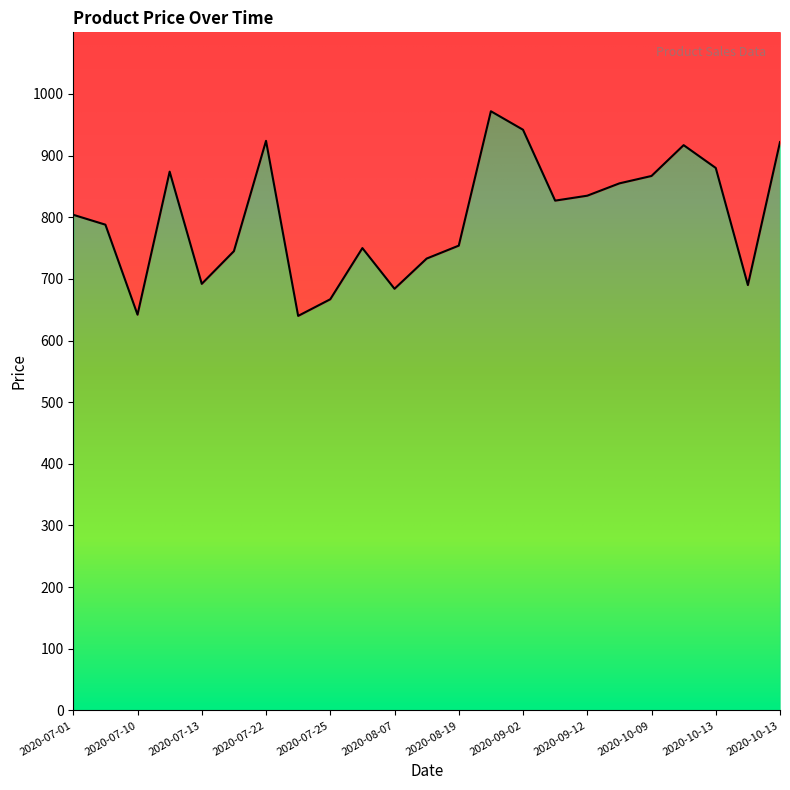

List the labels in order of value, largest first.

2020-08-21, 2020-09-02, 2020-07-22, 2020-10-13, 2020-10-12, 2020-10-13, 2020-07-11, 2020-10-09, 2020-09-19, 2020-09-12, 2020-09-03, 2020-07-01, 2020-07-09, 2020-08-19, 2020-08-05, 2020-07-20, 2020-08-08, 2020-07-13, 2020-10-16, 2020-08-07, 2020-07-25, 2020-07-10, 2020-07-24